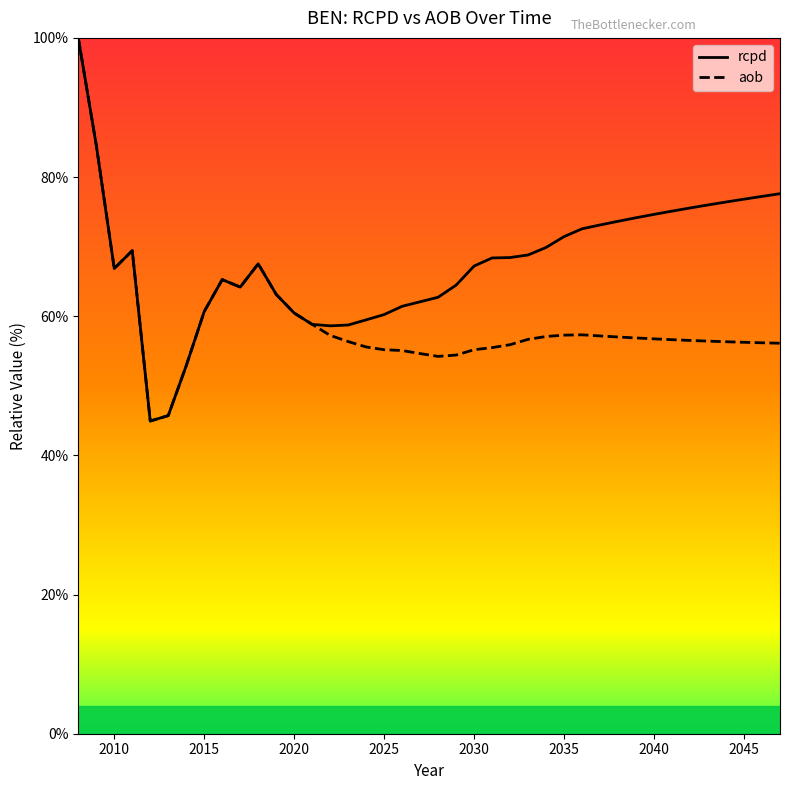

What is the smallest value displayed?

44.9